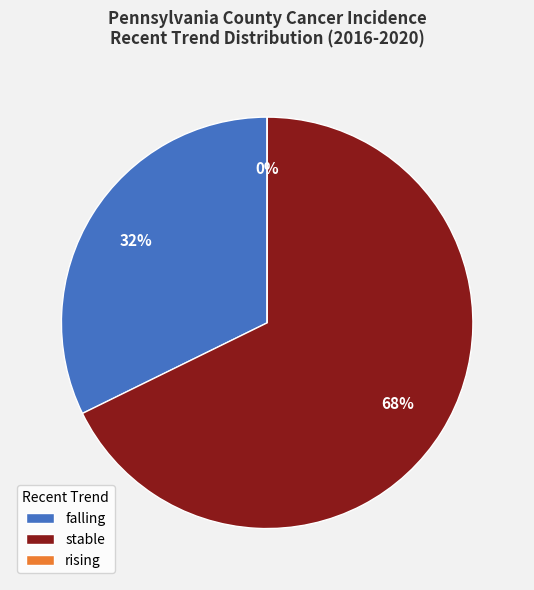

Which slice is the largest?

stable